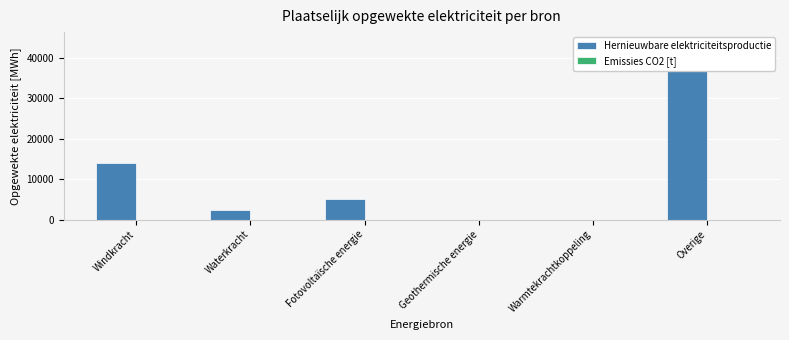

What is the label of the 5th bar from the left?

Warmtekrachtkoppeling